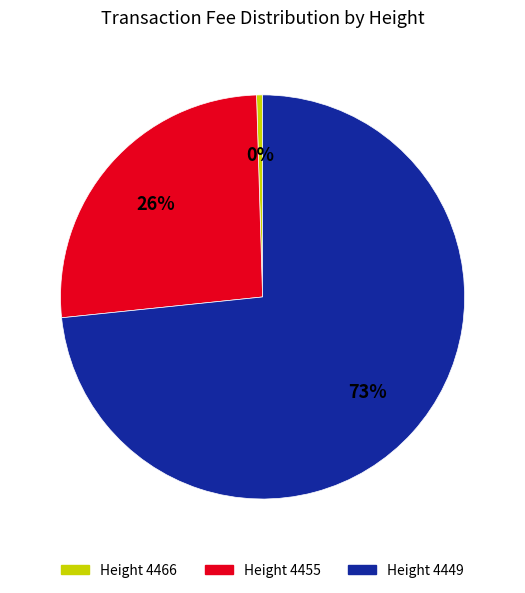

To the nearest percent, what is the average slice percentage?

33%